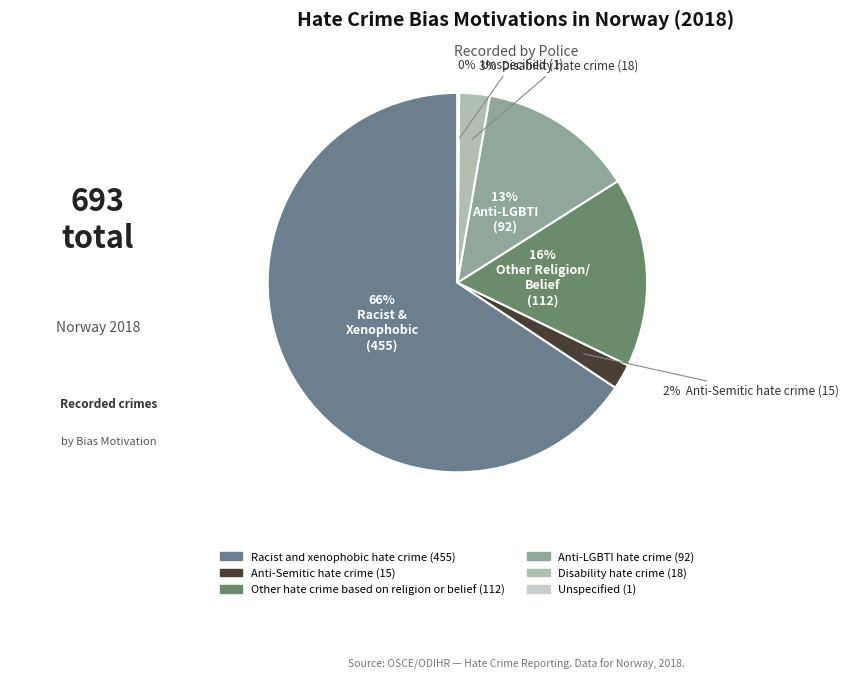

True or false: Disability hate crime accounts for 1% of the total.

False